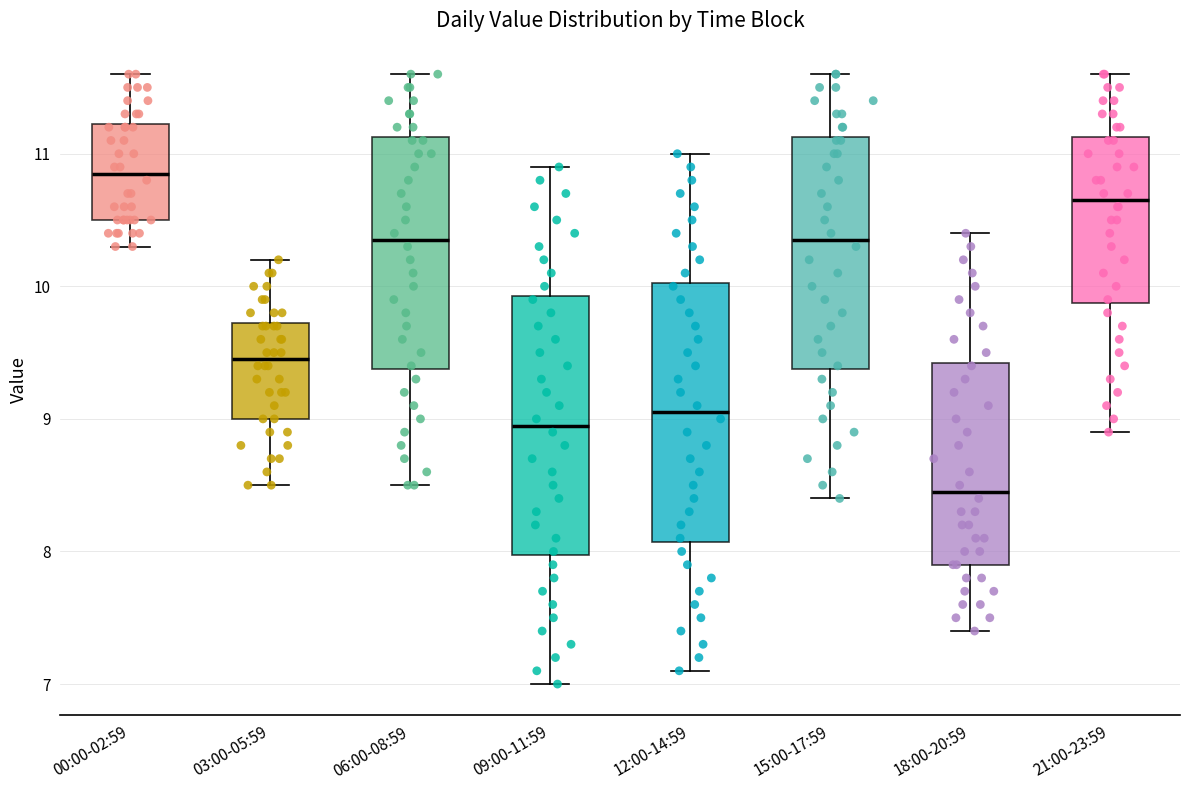

Where does the lower whisker of the box for 00:00-02:59 end on the y-axis? The values are not printed on the chart, so give them approximately, as read against the axis.

10.3